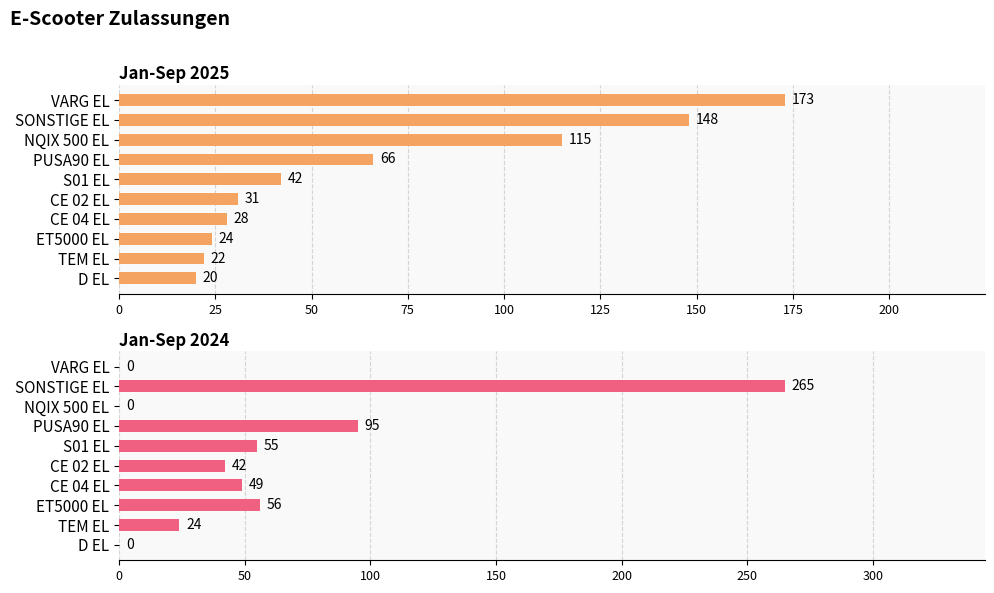

What is the highest value of the Jan-Sep 2024 series?

265